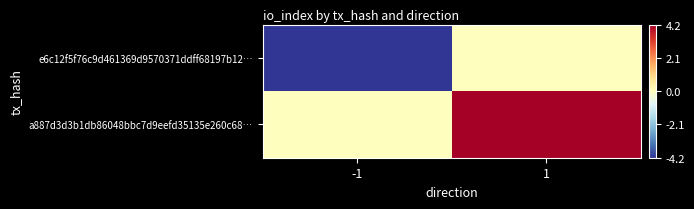

List the series in order of their peak value, lowest first.

e6c12f5f76c9d461369d9570371ddff68197b12…, a887d3d3b1db86048bbc7d9eefd35135e260c68…